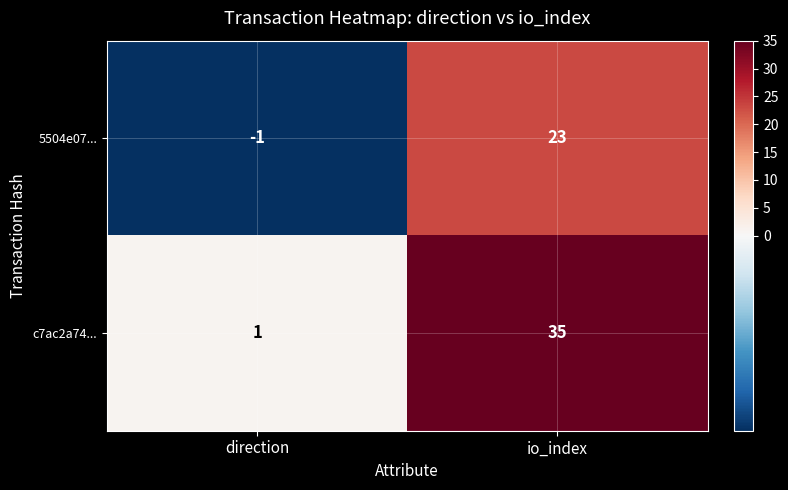

At which category does the chart reach its minimum across all series?

direction